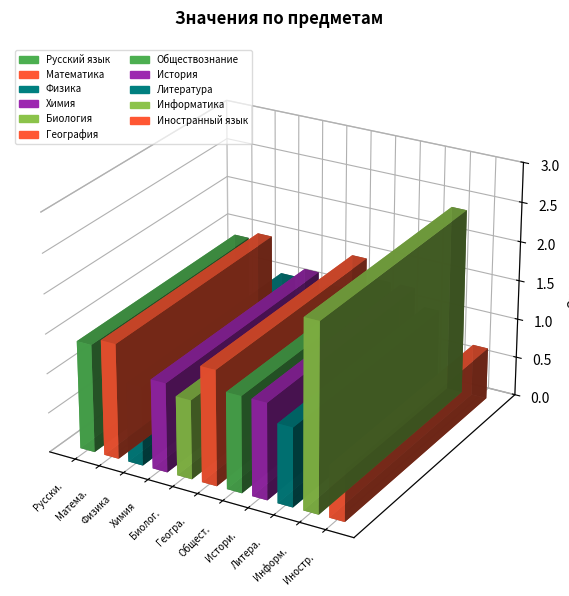

Between Химия and Литература, which is larger?

Химия